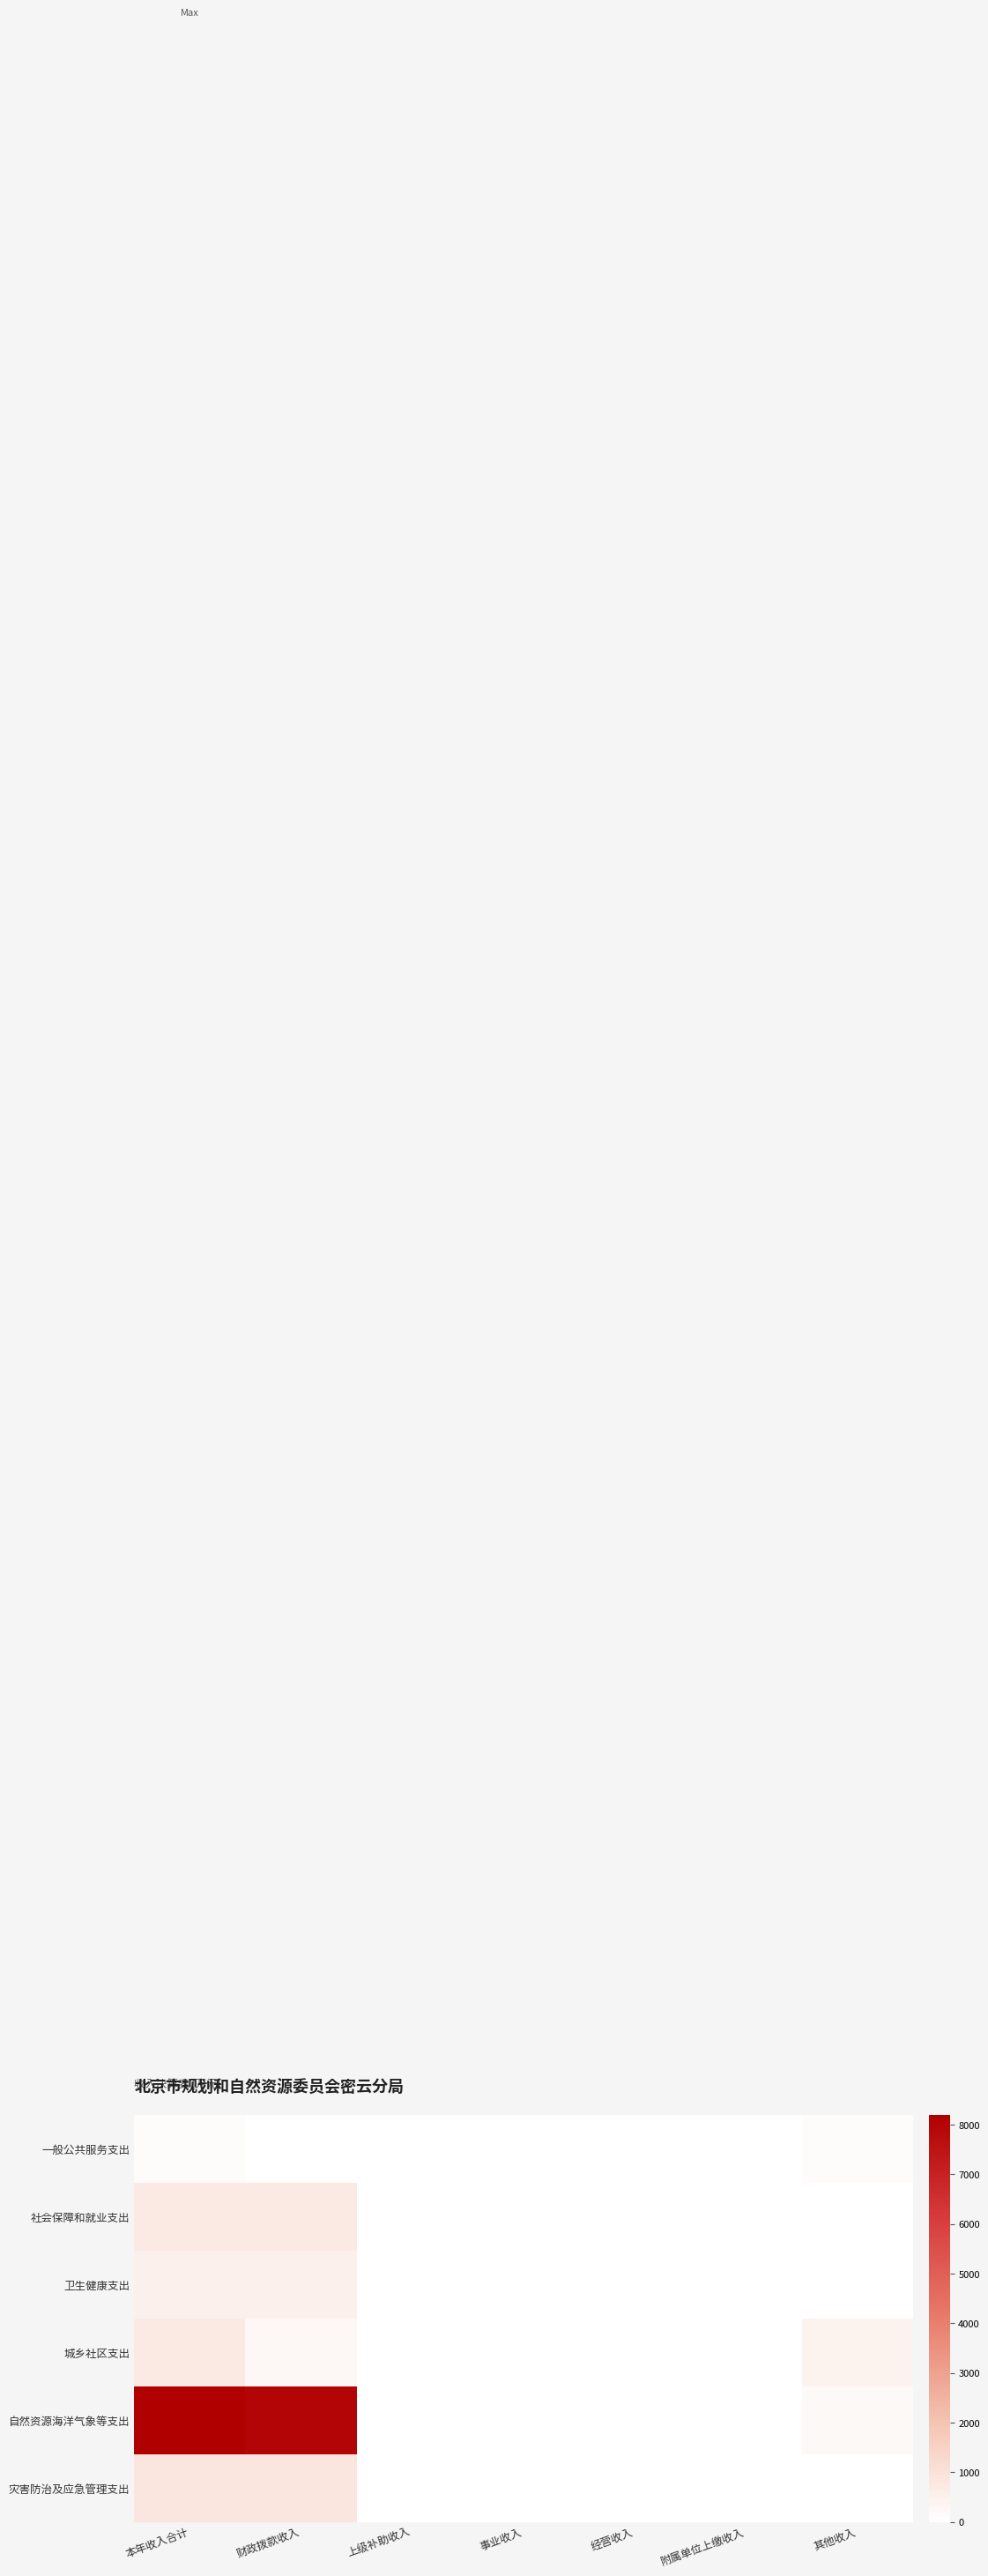

Reading right to left, transcribe all the data shown in this chart.

一般公共服务支出: 其他收入=100.0	附属单位上缴收入=0.0	经营收入=0.0	事业收入=0.0	上级补助收入=0.0	财政拨款收入=0.0	本年收入合计=100.0
社会保障和就业支出: 其他收入=0.0	附属单位上缴收入=0.0	经营收入=0.0	事业收入=0.0	上级补助收入=0.0	财政拨款收入=713.6	本年收入合计=713.6
卫生健康支出: 其他收入=0.0	附属单位上缴收入=0.0	经营收入=0.0	事业收入=0.0	上级补助收入=0.0	财政拨款收入=484.9	本年收入合计=484.9
城乡社区支出: 其他收入=446.4	附属单位上缴收入=0.0	经营收入=0.0	事业收入=0.0	上级补助收入=0.0	财政拨款收入=250.3	本年收入合计=696.7
自然资源海洋气象等支出: 其他收入=215.4	附属单位上缴收入=0.0	经营收入=0.0	事业收入=0.0	上级补助收入=0.0	财政拨款收入=7986.4	本年收入合计=8201.8
灾害防治及应急管理支出: 其他收入=0.0	附属单位上缴收入=0.0	经营收入=0.0	事业收入=0.0	上级补助收入=0.0	财政拨款收入=837.0	本年收入合计=837.0